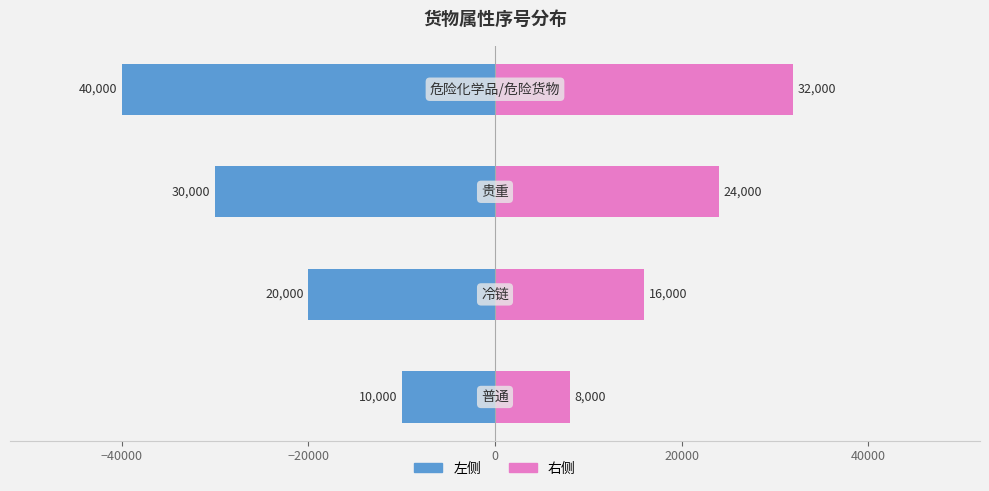

Reading left to right, extract all data points from this chart.

左侧: -10000	-20000	-30000	-40000
右侧: 8000	16000	24000	32000